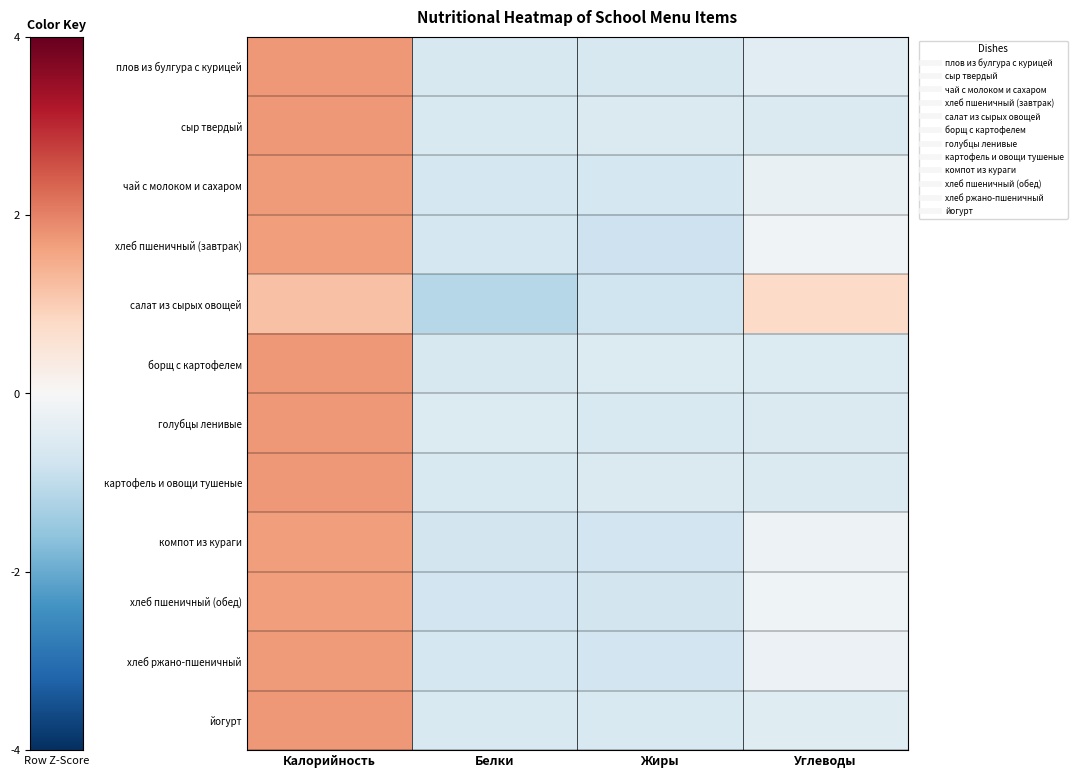

Reading left to right, list all the values displayed in this chart.

плов из булгура с курицей: Калорийность=1.7	Белки=-0.6	Жиры=-0.6	Углеводы=-0.4
сыр твердый: Калорийность=1.7	Белки=-0.6	Жиры=-0.6	Углеводы=-0.6
чай с молоком и сахаром: Калорийность=1.7	Белки=-0.7	Жиры=-0.7	Углеводы=-0.3
хлеб пшеничный (завтрак): Калорийность=1.7	Белки=-0.7	Жиры=-0.8	Углеводы=-0.1
салат из сырых овощей: Калорийность=1.2	Белки=-1.2	Жиры=-0.8	Углеводы=0.8
борщ с картофелем: Калорийность=1.7	Белки=-0.6	Жиры=-0.5	Углеводы=-0.5
голубцы ленивые: Калорийность=1.7	Белки=-0.5	Жиры=-0.6	Углеводы=-0.6
картофель и овощи тушеные: Калорийность=1.7	Белки=-0.6	Жиры=-0.6	Углеводы=-0.6
компот из кураги: Калорийность=1.7	Белки=-0.7	Жиры=-0.8	Углеводы=-0.2
хлеб пшеничный (обед): Калорийность=1.7	Белки=-0.8	Жиры=-0.7	Углеводы=-0.2
хлеб ржано-пшеничный: Калорийность=1.7	Белки=-0.7	Жиры=-0.8	Углеводы=-0.2
йогурт: Калорийность=1.7	Белки=-0.6	Жиры=-0.6	Углеводы=-0.5